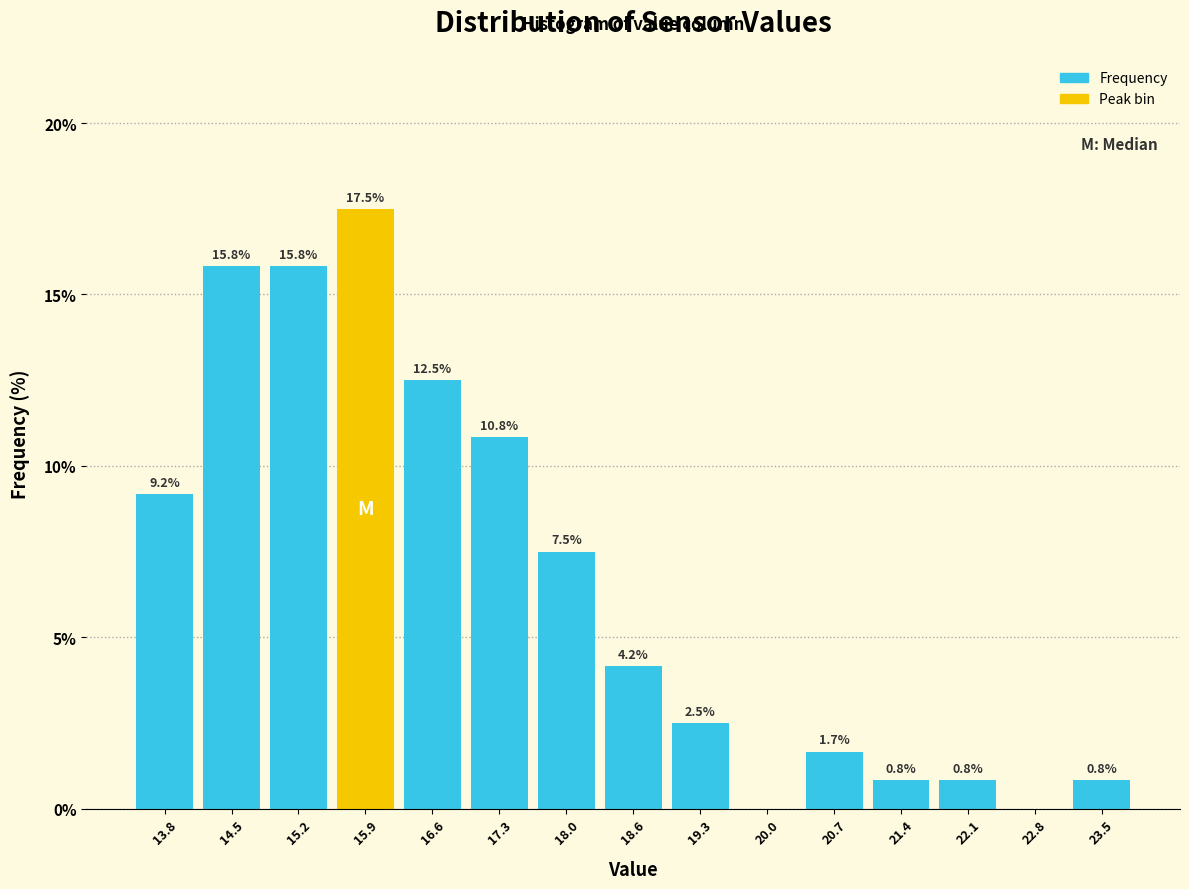

Over which range of the x-axis is the bar tallest?

15.6 to 16.2